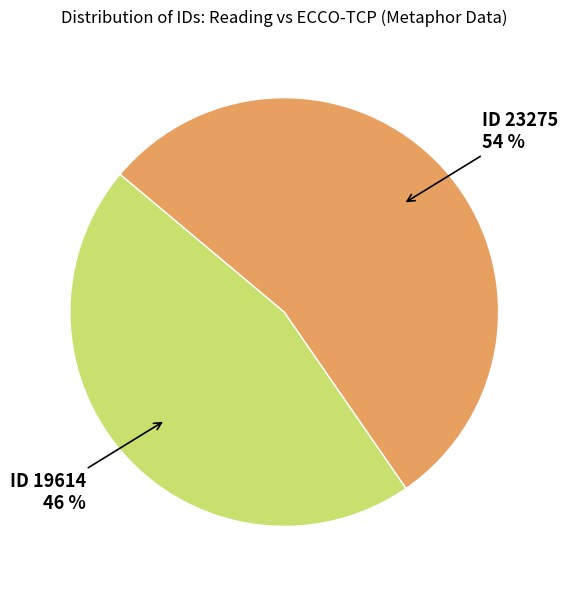

Between ID 19614 and ID 23275, which is larger?

ID 23275